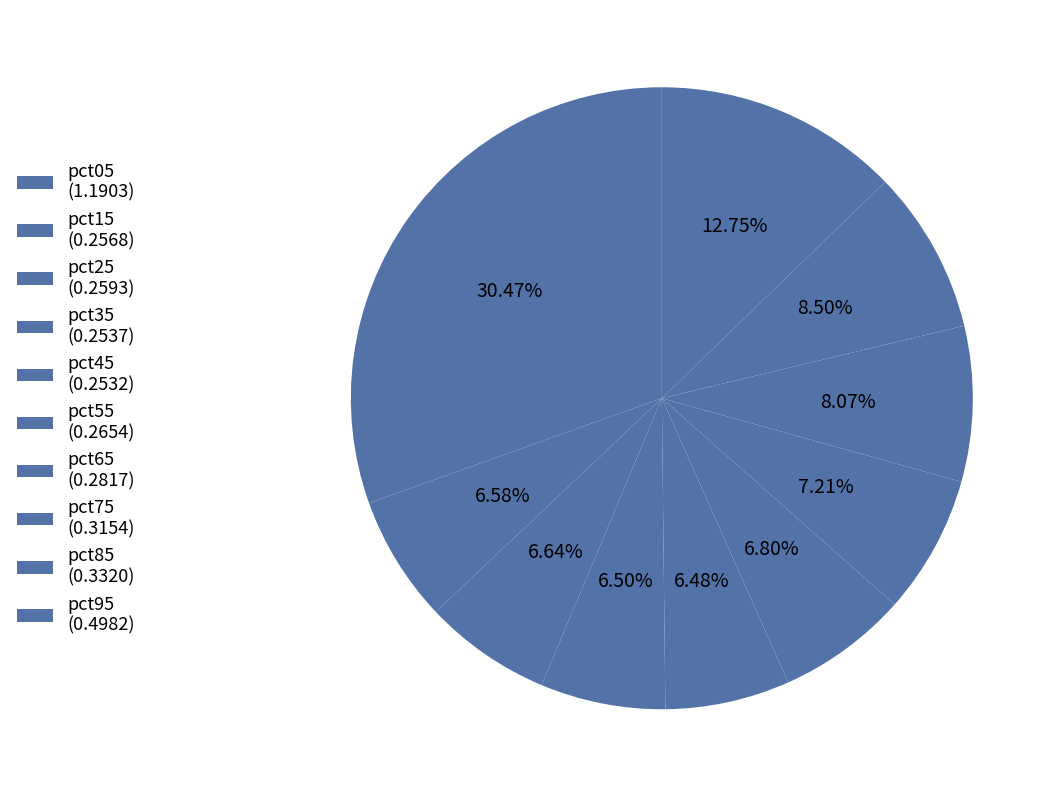

The pct75 slice represents 3% of the pie. True or false?

False